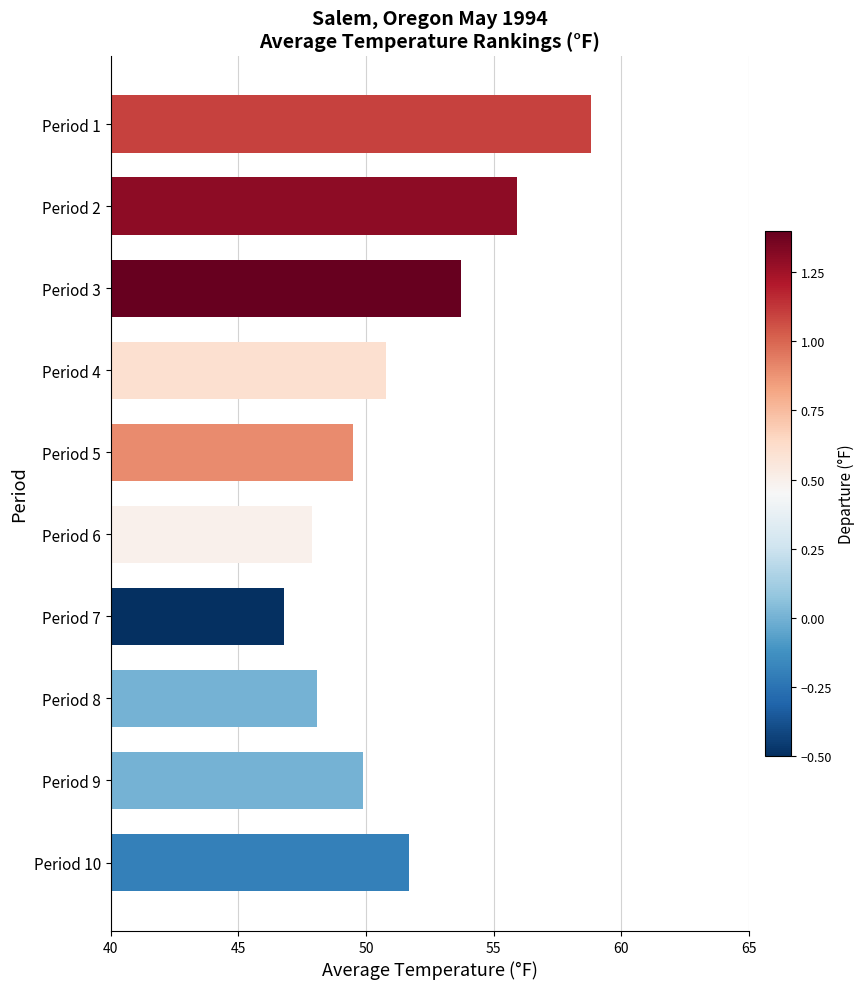

What is the change in value from Period 3 to Period 5?

-4.2